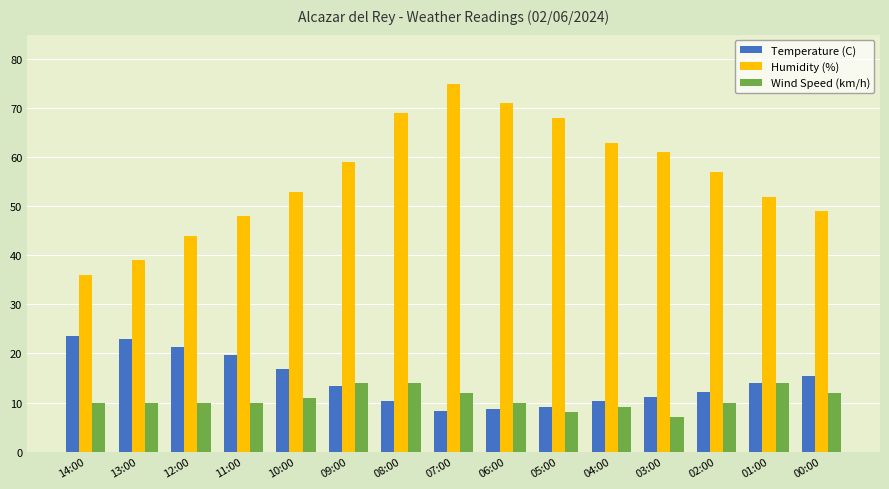

What value does the Wind Speed (km/h) series have at 08:00?

14.0